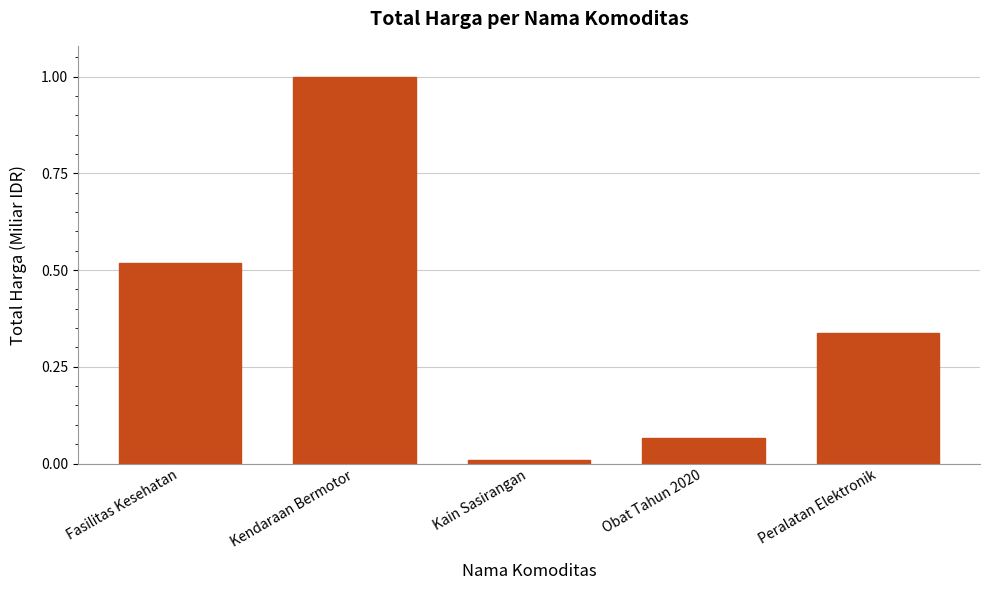

What position from the right is Obat Tahun 2020?

2